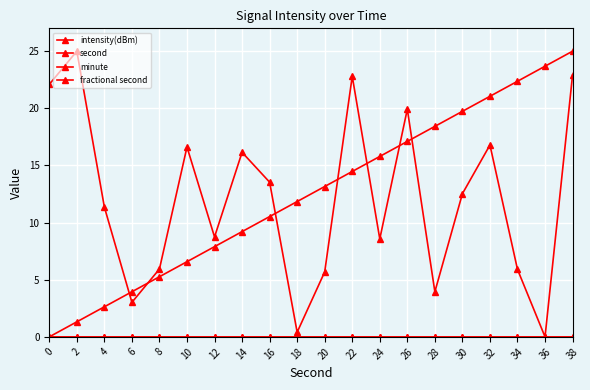

Is this an area chart (filled region under the line)?

No